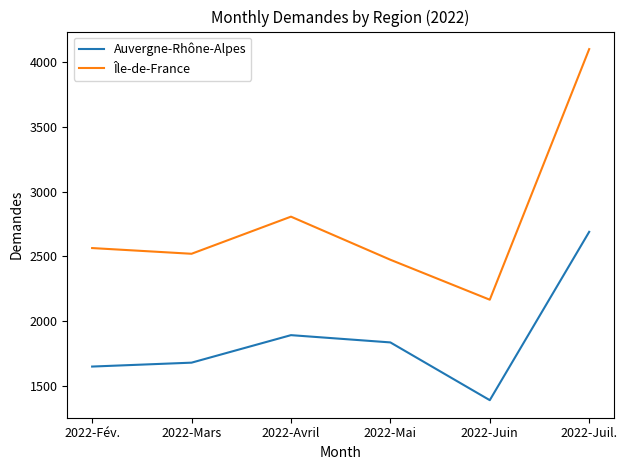

At how many categories does at least one series exceed 3973?

1